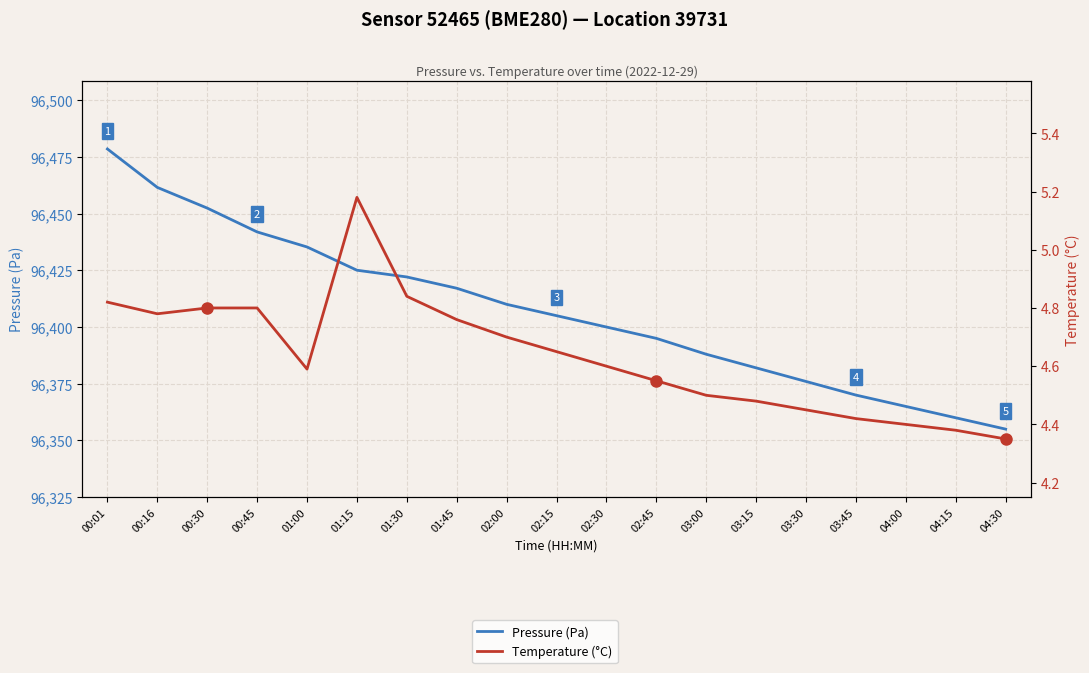

Reading left to right, list all the values displayed in this chart.

Pressure (Pa): 96478.5	96461.5	96452.4	96441.9	96435.3	96425.0	96422.1	96417.1	96410.0	96405.0	96400.0	96395.0	96388.0	96382.0	96376.0	96370.0	96365.0	96360.0	96355.0
Temperature (°C): 4.8	4.8	4.8	4.8	4.6	5.2	4.8	4.8	4.7	4.7	4.6	4.5	4.5	4.5	4.5	4.4	4.4	4.4	4.3